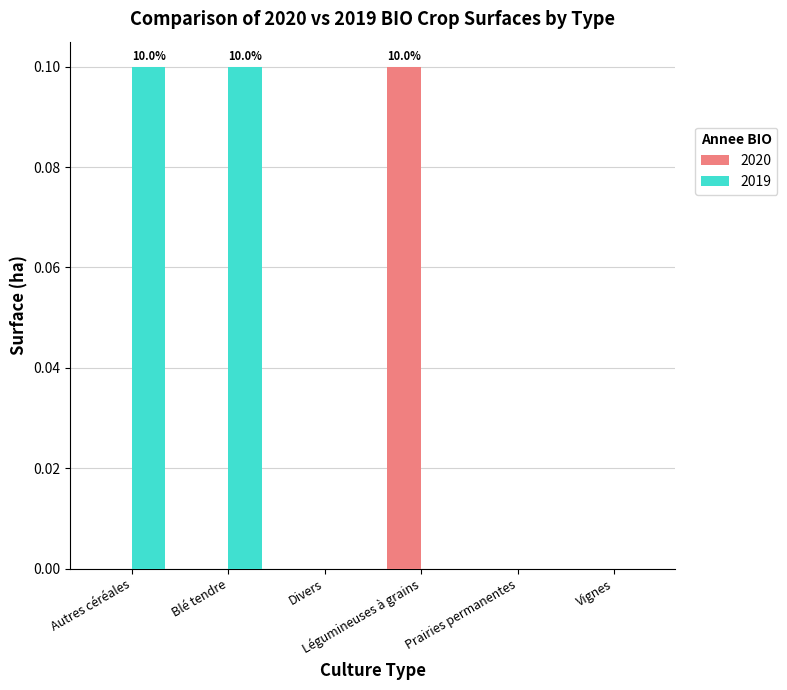

Which series has the largest total across all categories?

2019